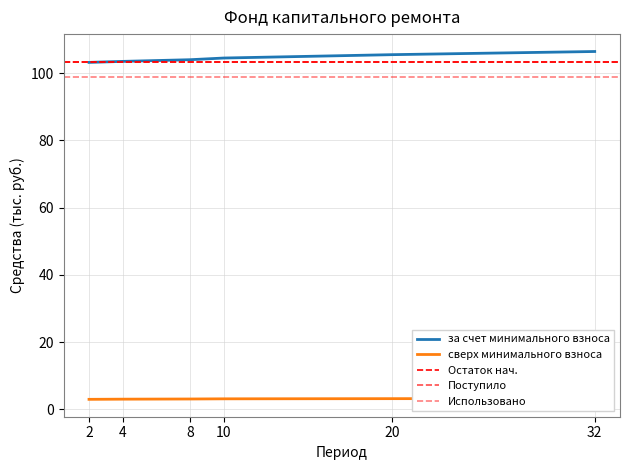

What is the maximum value shown in the chart?

106.4